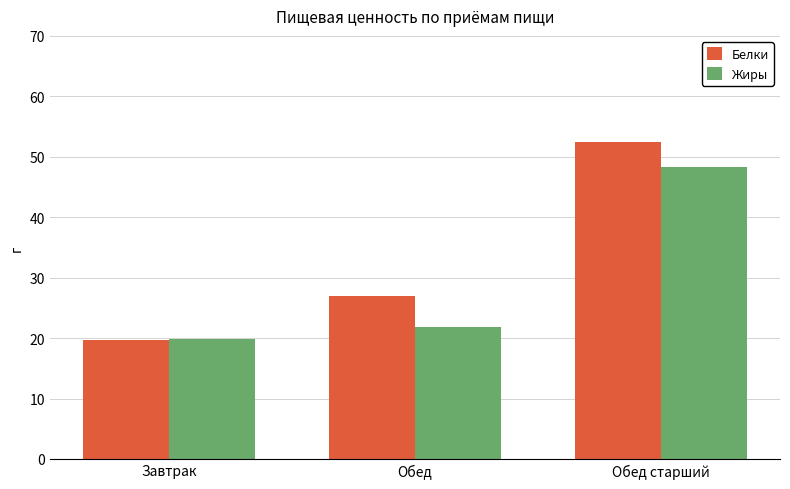

Where does the Жиры series first go above 21?

Обед